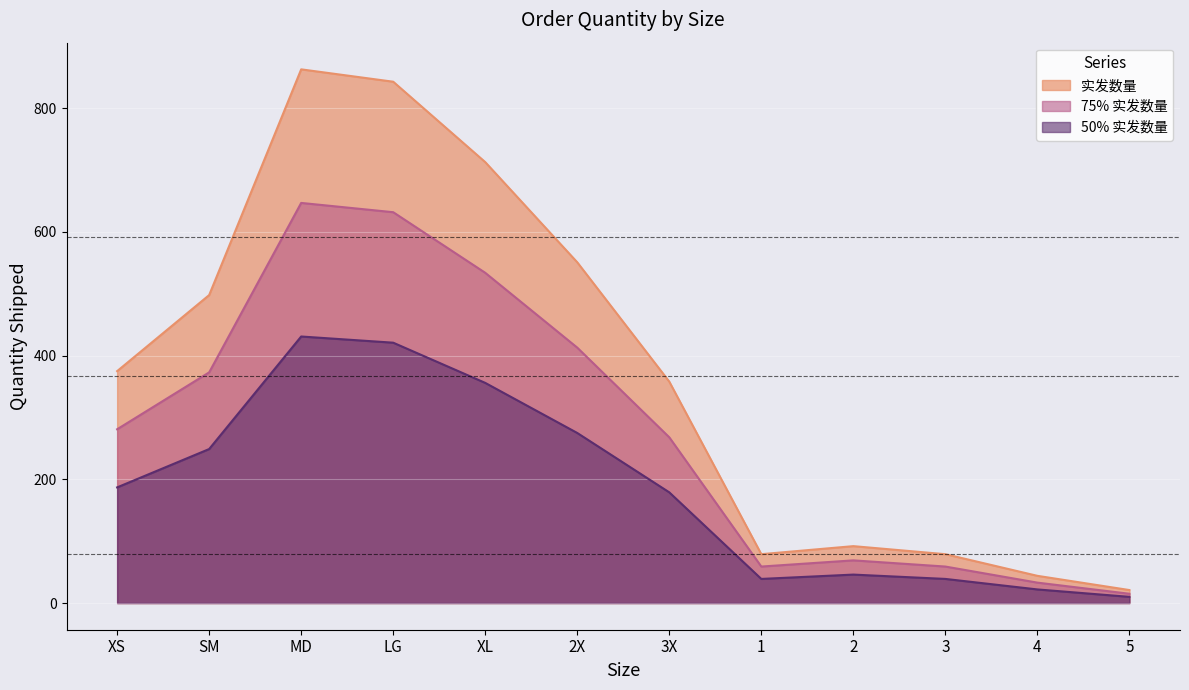

Which category has the lowest value across all series?

5